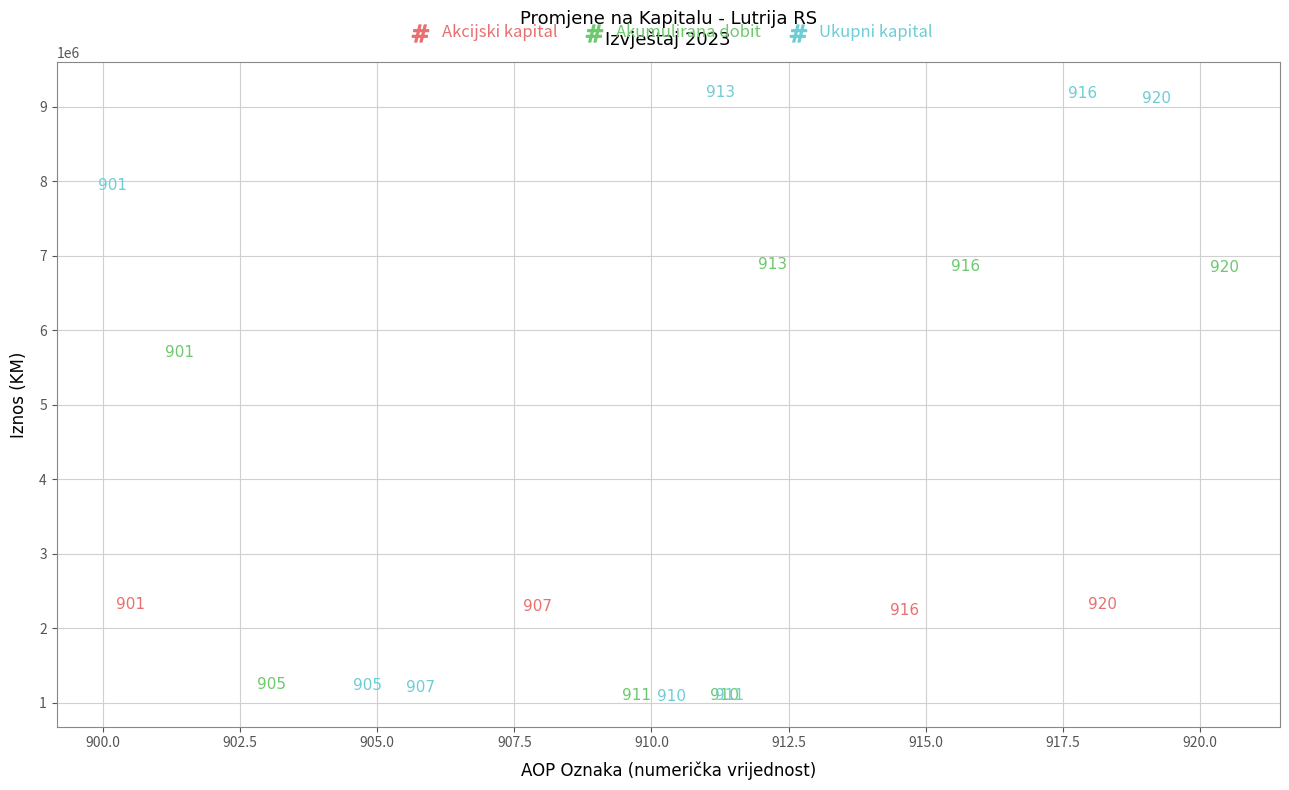

Which series reaches the maximum Y coordinate?

Ukupni kapital